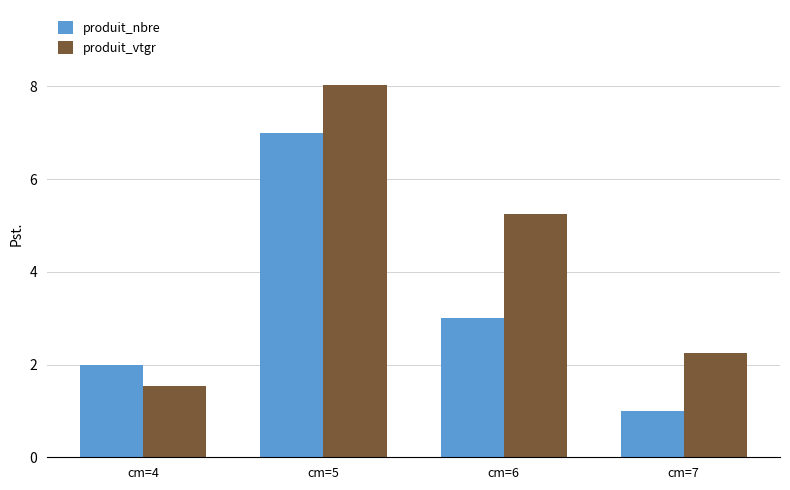

At which category does the chart reach its peak across all series?

cm=5